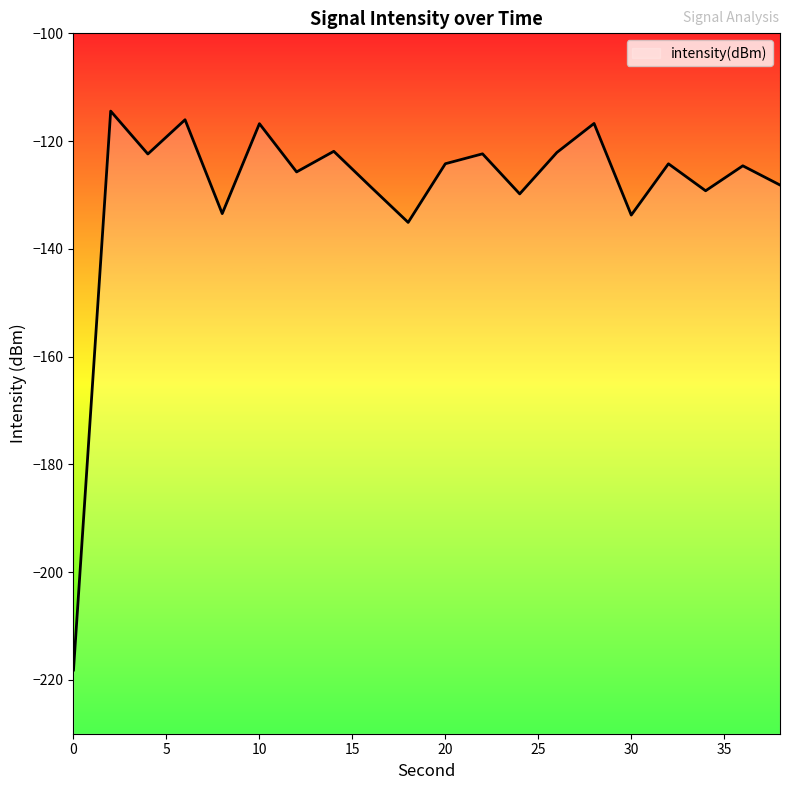

What value does the data have at 0?

-218.2